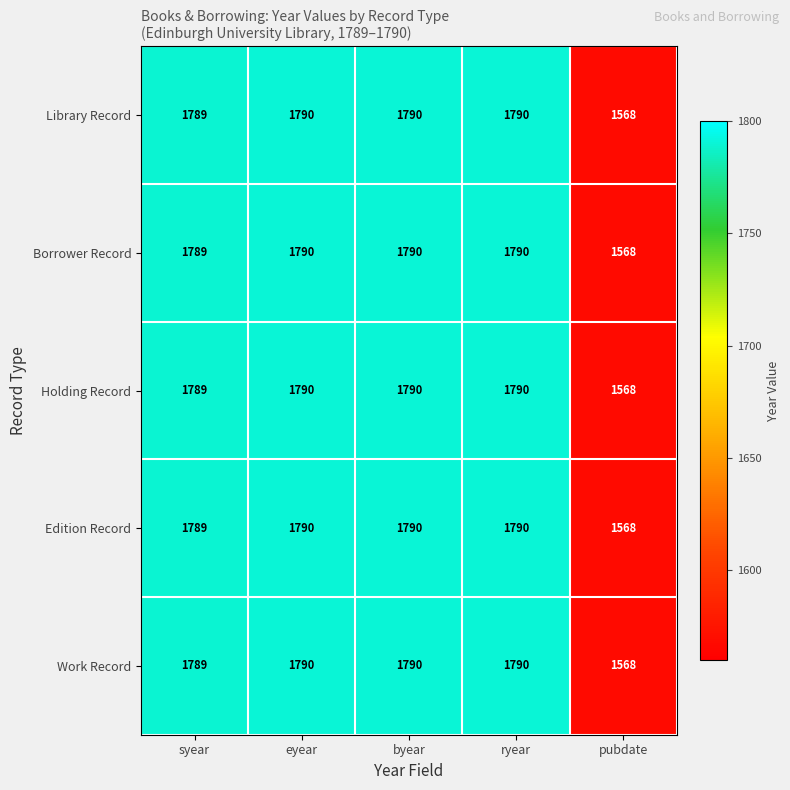

Is the value of Holding Record at syear greater than the value of Edition Record at pubdate?

Yes